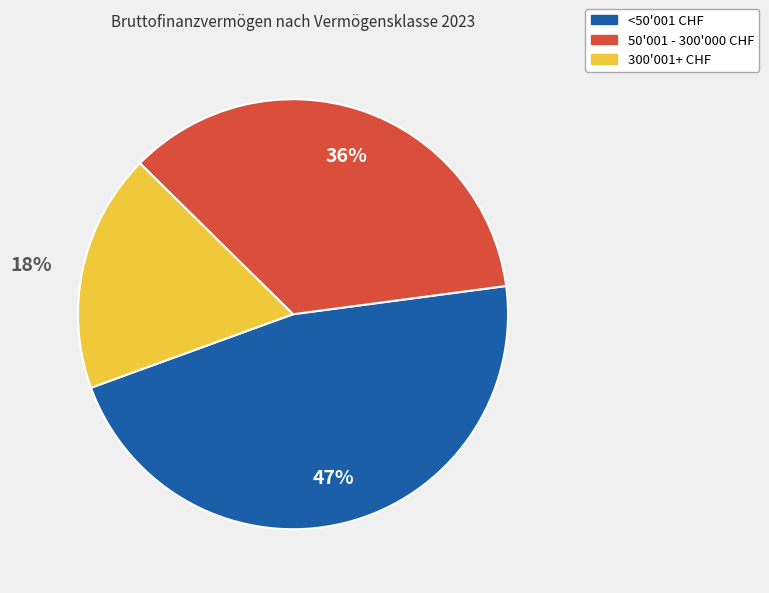

To the nearest percent, what is the difference between the largest and smallest slice percentages?

29%